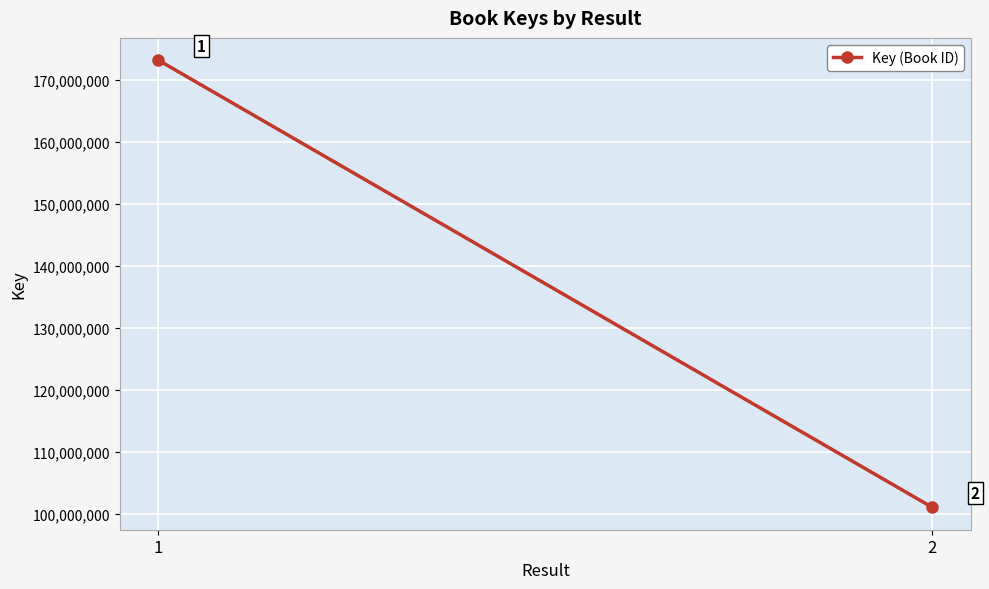

What value does the data have at 2?

101045094